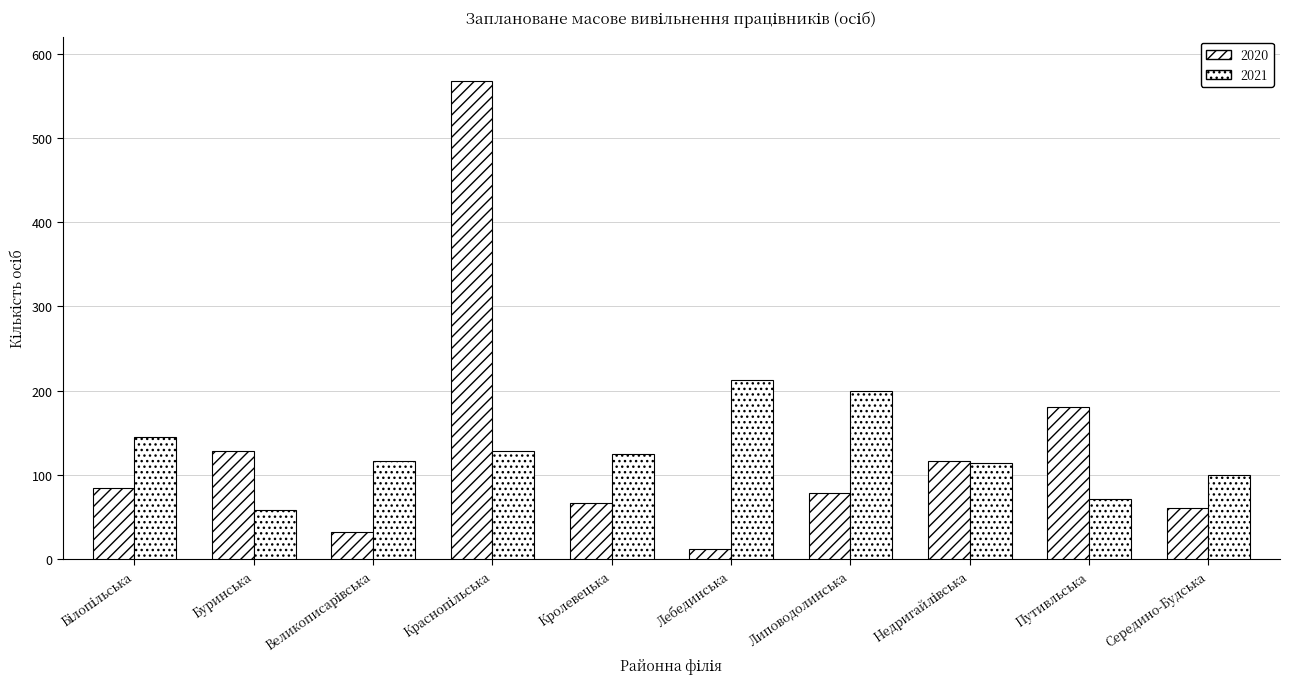

Count the number of categories in the chart.

10